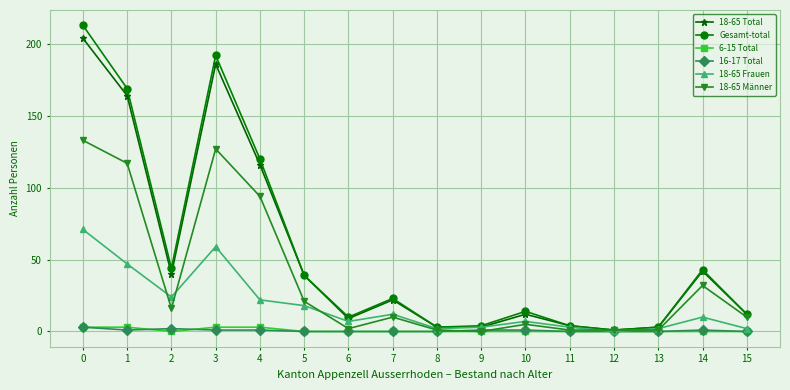

Which series has the widest spread of values?

Gesamt-total